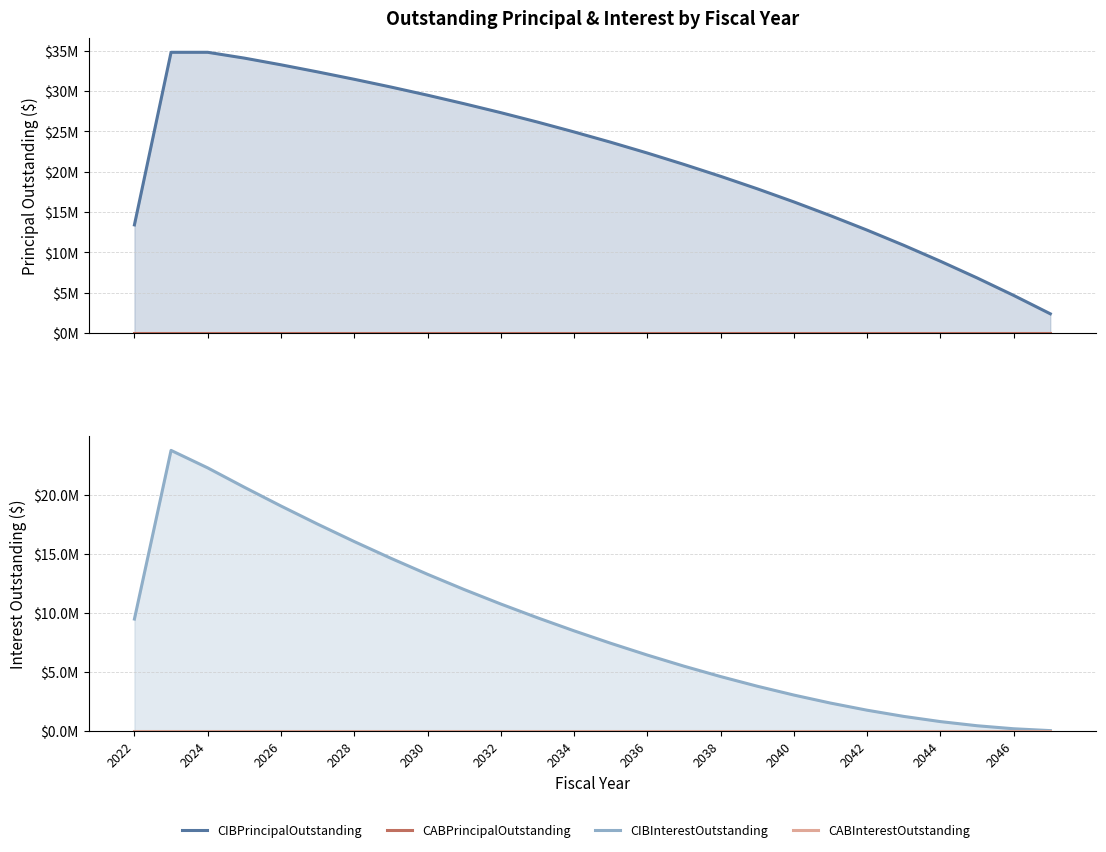

Reading left to right, extract all data points from this chart.

CIBPrincipalOutstanding: 13415000.0	34805000.0	34805000.0	34085000.0	33255000.0	32375000.0	31460000.0	30500000.0	29490000.0	28430000.0	27325000.0	26160000.0	24935000.0	23660000.0	22320000.0	20910000.0	19435000.0	17890000.0	16265000.0	14555000.0	12765000.0	10885000.0	8910000.0	6845000.0	4675000.0	2395000.0
CABPrincipalOutstanding: 0.0	0.0	0.0	0.0	0.0	0.0	0.0	0.0	0.0	0.0	0.0	0.0	0.0	0.0	0.0	0.0	0.0	0.0	0.0	0.0	0.0	0.0	0.0	0.0	0.0	0.0
CIBInterestOutstanding: 9489530.7	23752422.4	22274119.0	20636712.8	19049681.5	17518206.5	16044075.2	14628825.2	13275250.2	11985590.8	10761547.0	9599640.7	8493084.5	7440528.2	6443525.1	5504015.7	4625021.9	3809571.9	3060815.7	2382618.8	1779150.0	1255371.9	816362.5	466531.3	210512.5	53268.8
CABInterestOutstanding: 0.0	0.0	0.0	0.0	0.0	0.0	0.0	0.0	0.0	0.0	0.0	0.0	0.0	0.0	0.0	0.0	0.0	0.0	0.0	0.0	0.0	0.0	0.0	0.0	0.0	0.0